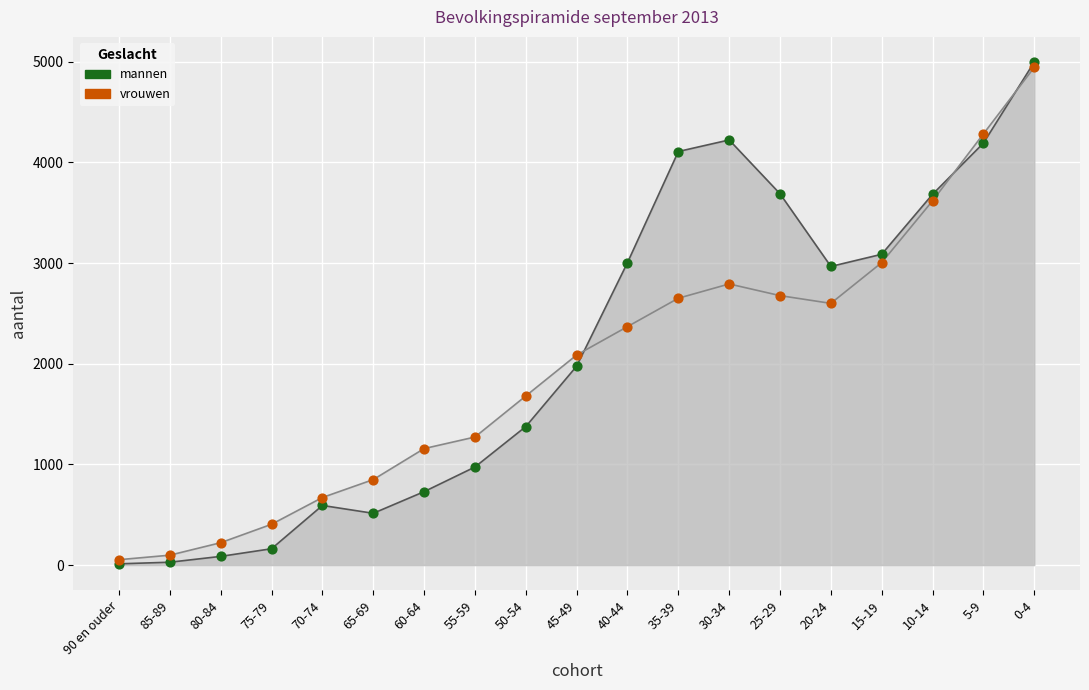

Is the value of mannen (dots) at 5-9 greater than the value of vrouwen (dots) at 75-79?

Yes